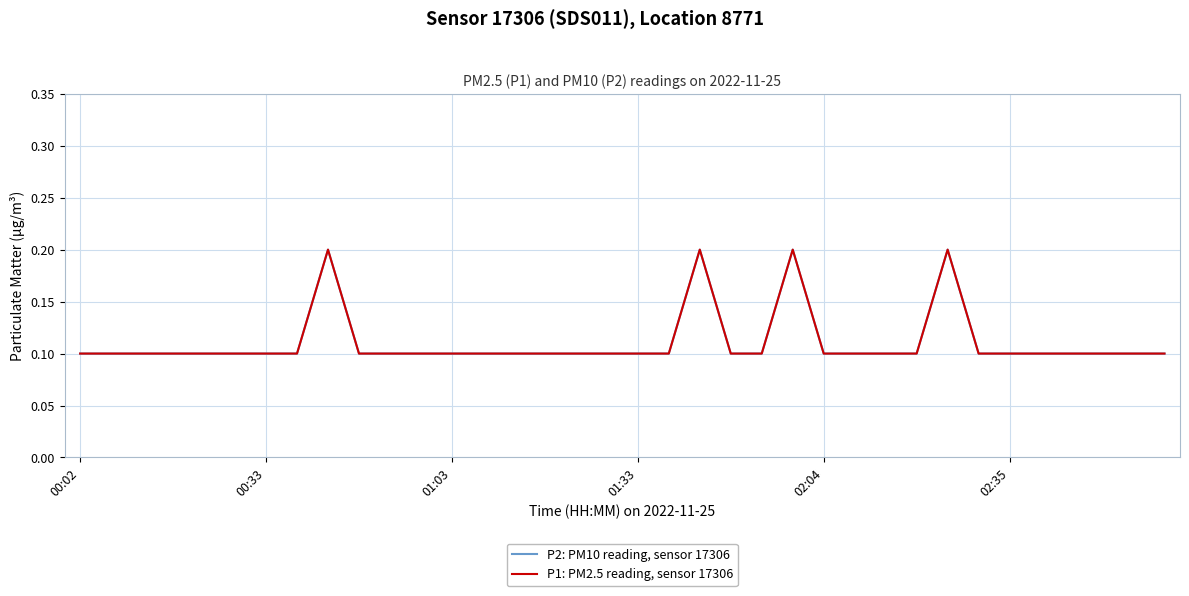

How many P2: PM10 reading, sensor 17306 values are between 0 and 1?

36